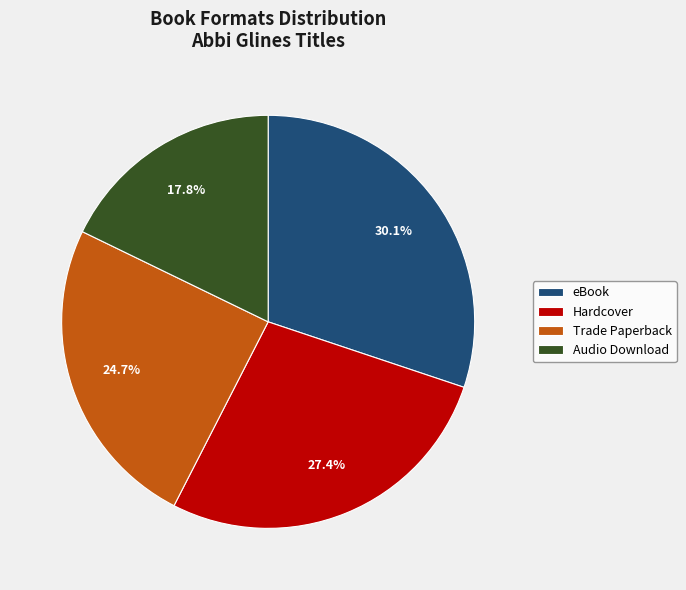

The Trade Paperback slice represents 25% of the pie. True or false?

True